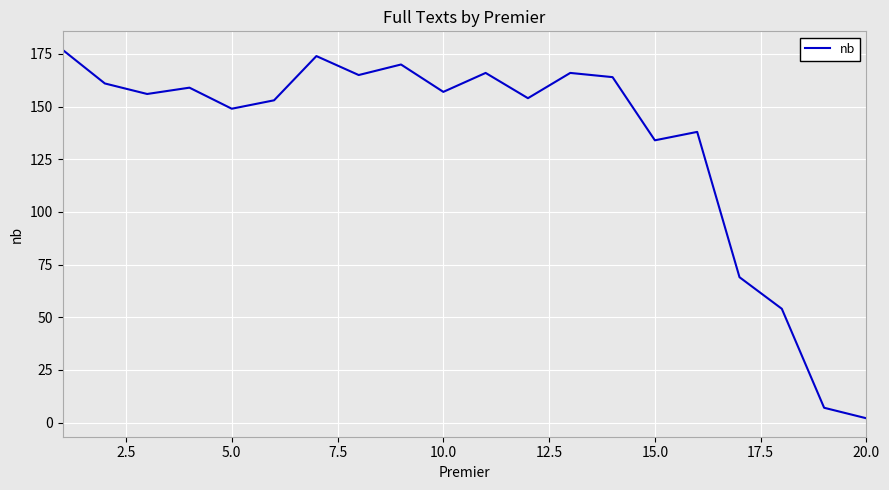

What is the average value?

134